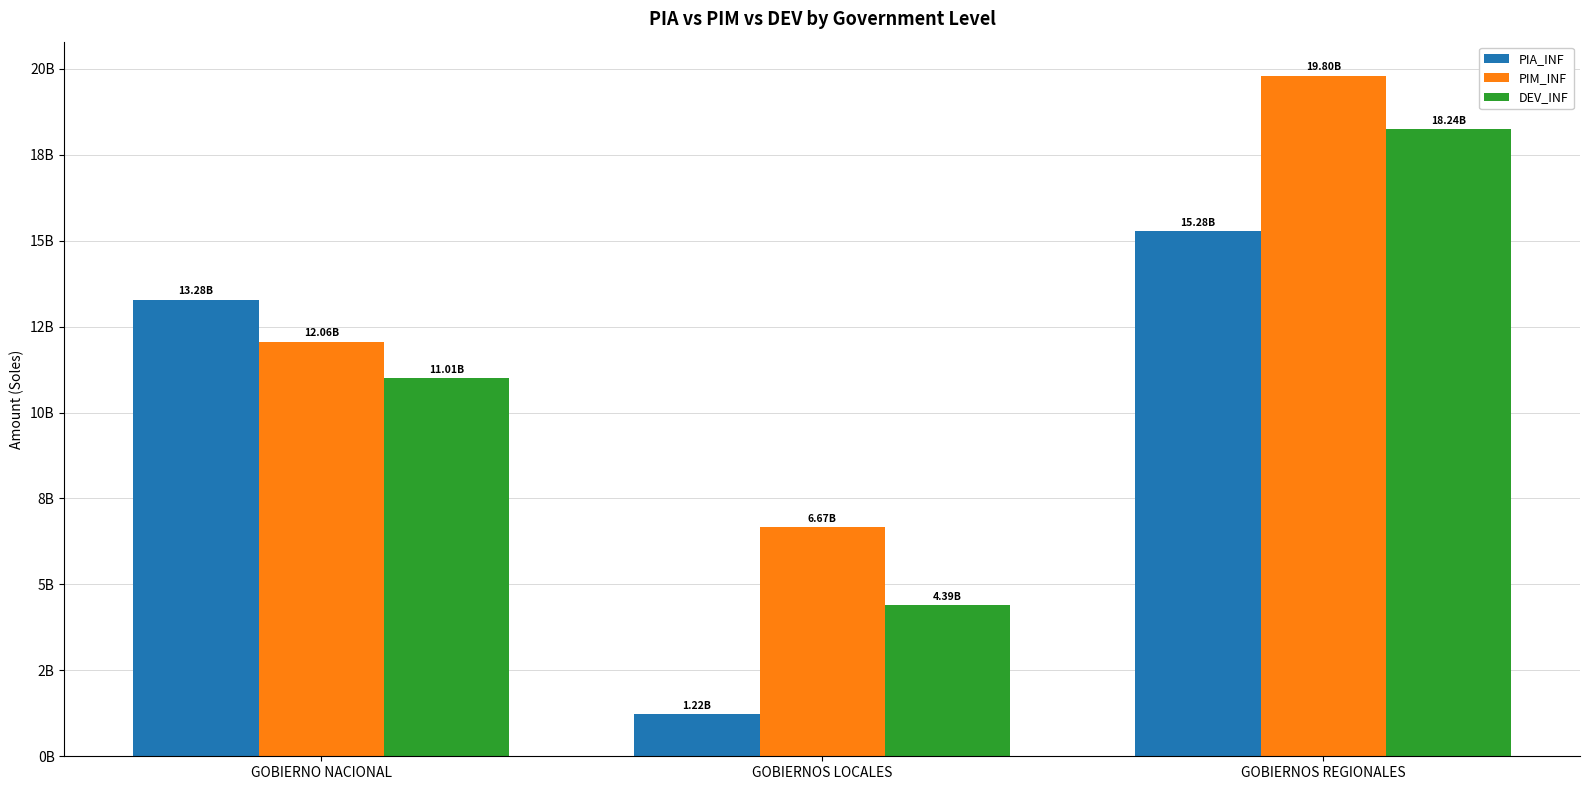

What is the greatest value displayed?

19801084365.7